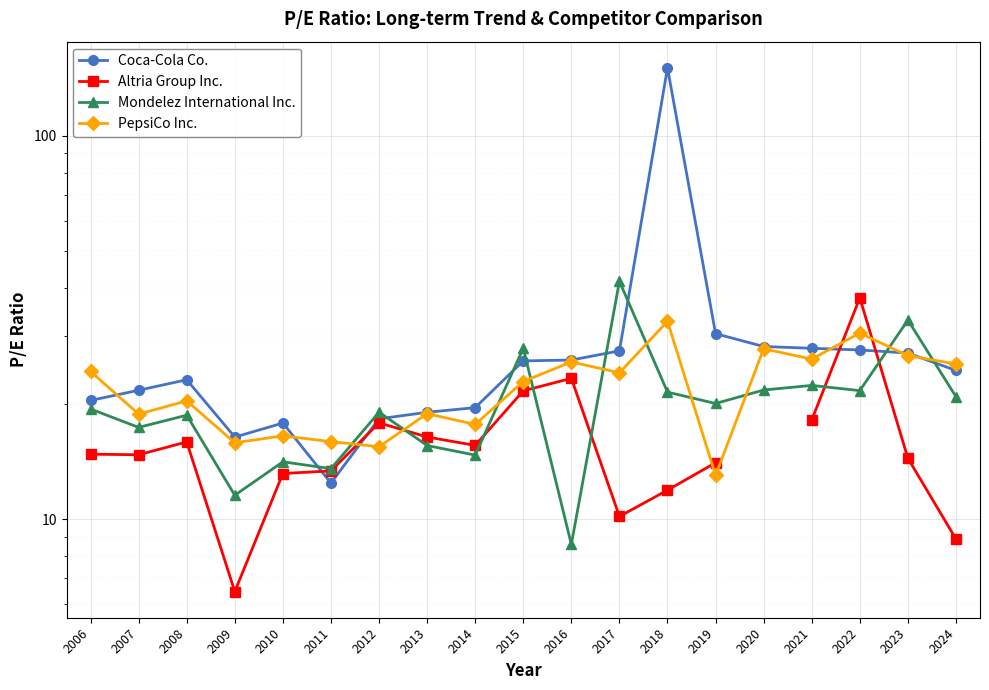

True or false: Mondelez International Inc. and Altria Group Inc. intersect in this chart.

True